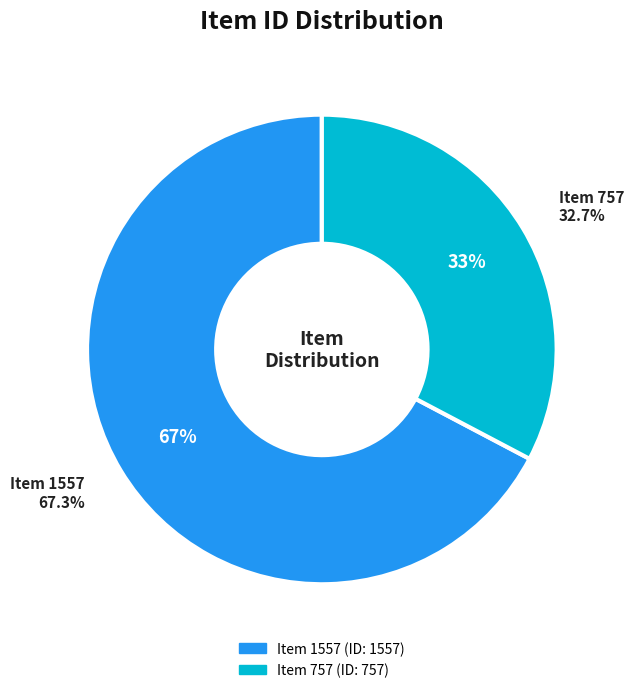

What is the largest slice in the pie chart?

Item 1557